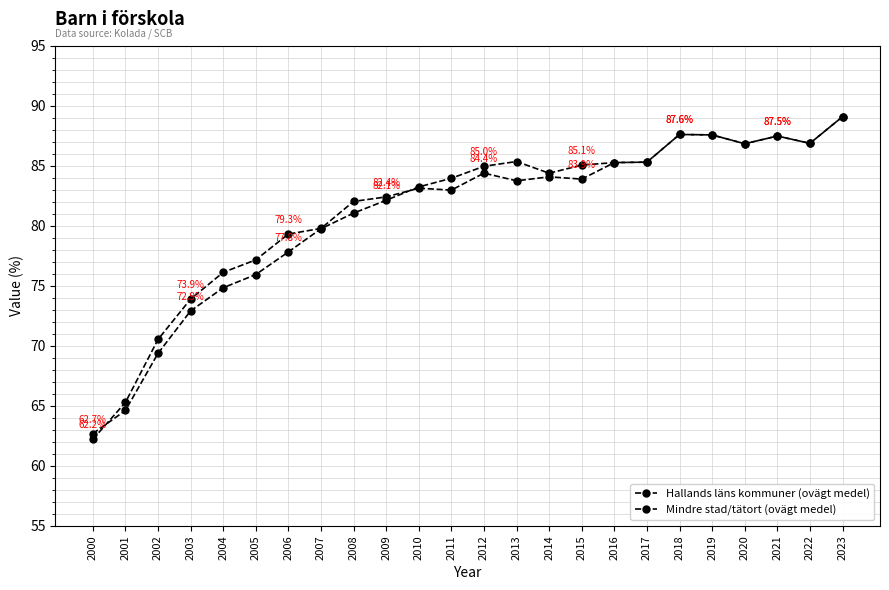

How many lines are shown in the chart?

2